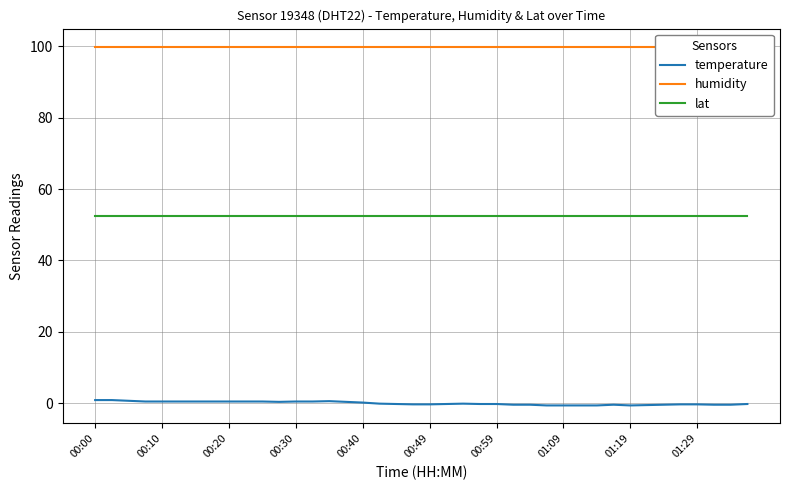

True or false: lat and humidity intersect in this chart.

False